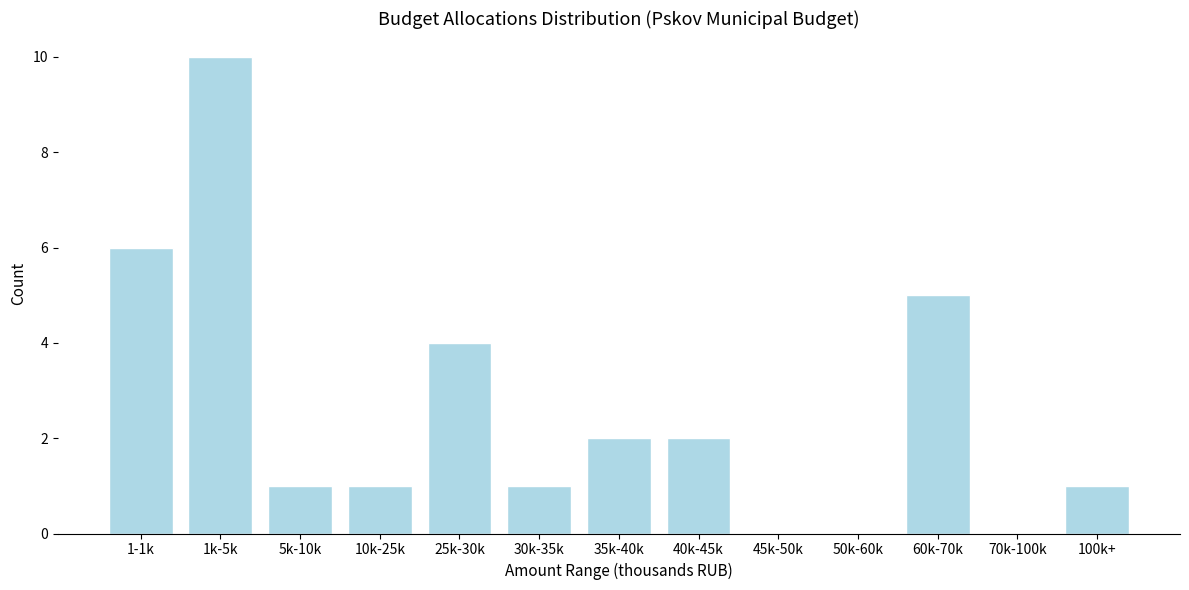

Reading right to left, what are all the values shown in this chart?

100k+=1	70k-100k=0	60k-70k=5	50k-60k=0	45k-50k=0	40k-45k=2	35k-40k=2	30k-35k=1	25k-30k=4	10k-25k=1	5k-10k=1	1k-5k=10	1-1k=6